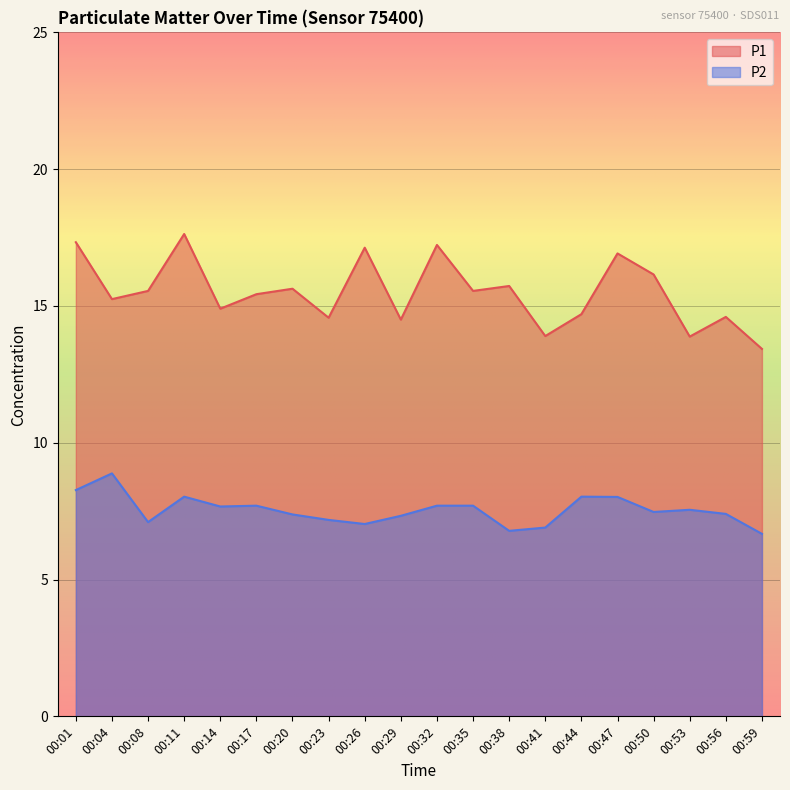

Does the chart display data point markers on the line(s)?

No